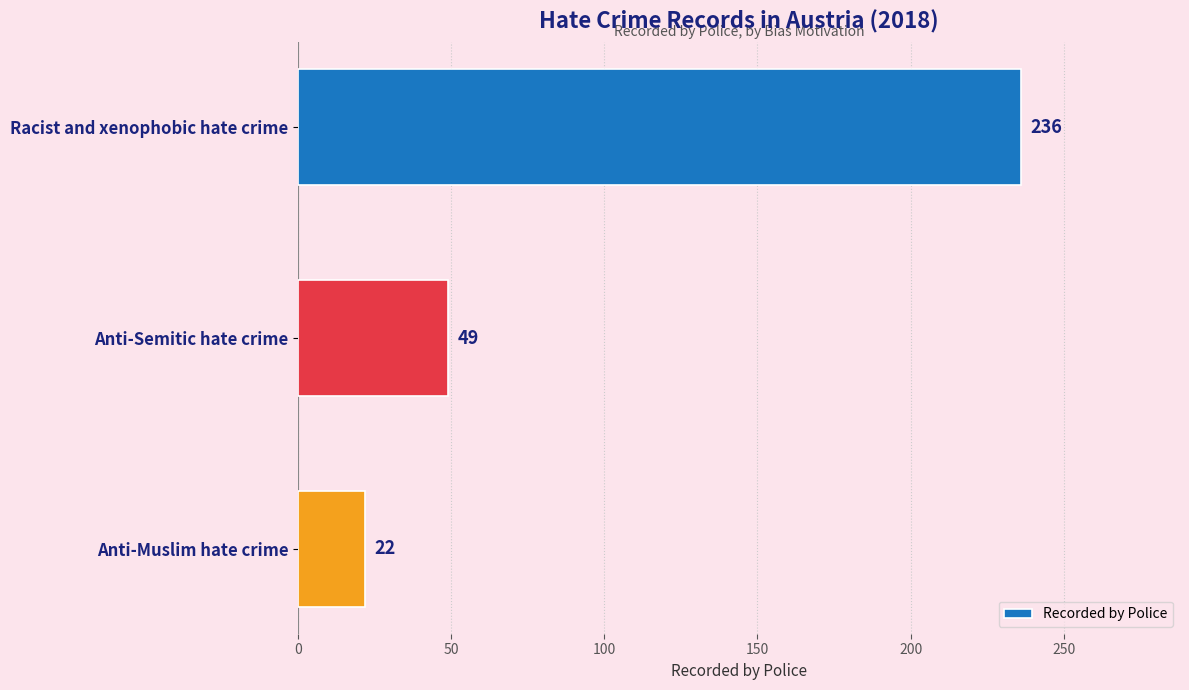

At which label is the value closest to 129?

Anti-Semitic hate crime